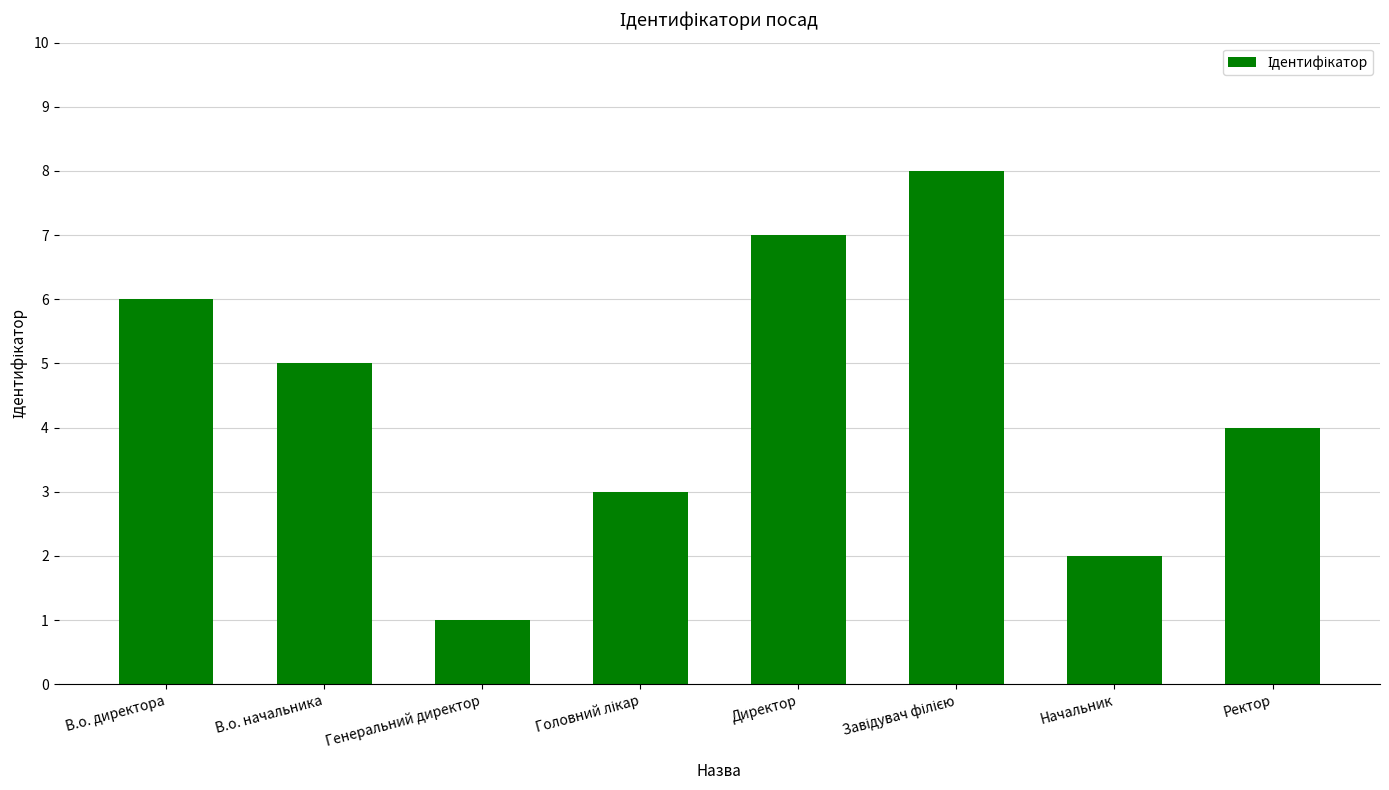

Does the chart contain stacked bars?

No